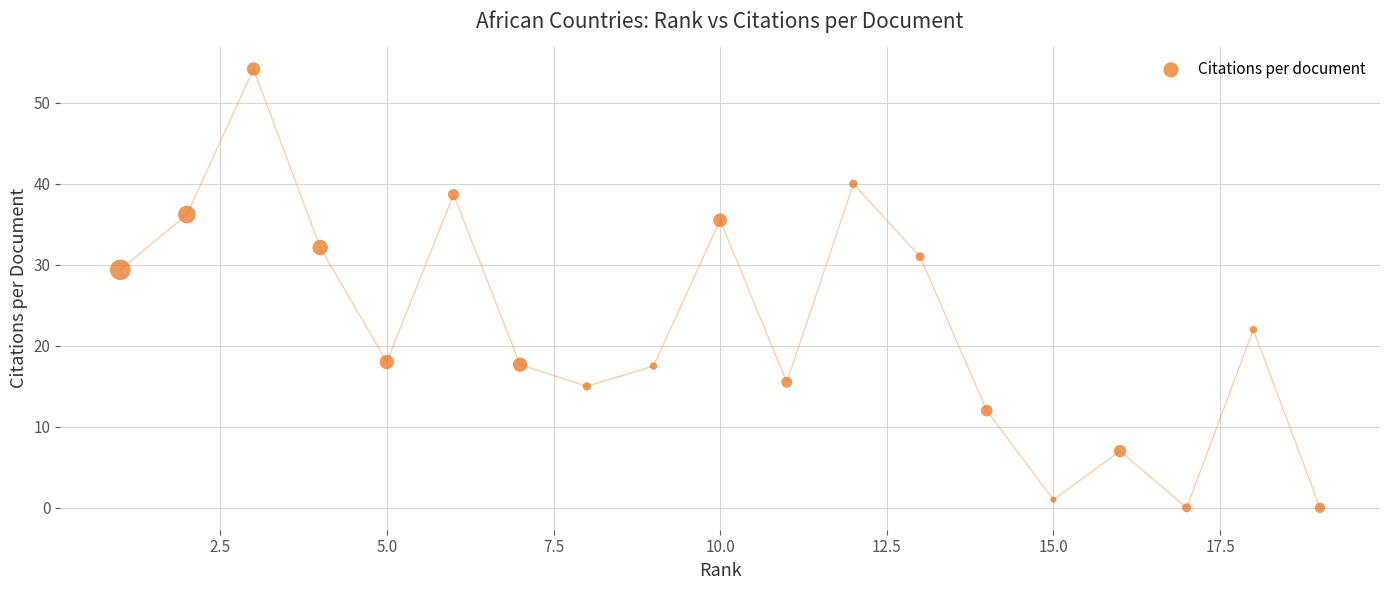

What is the range of X values (max minus min)?

18.0